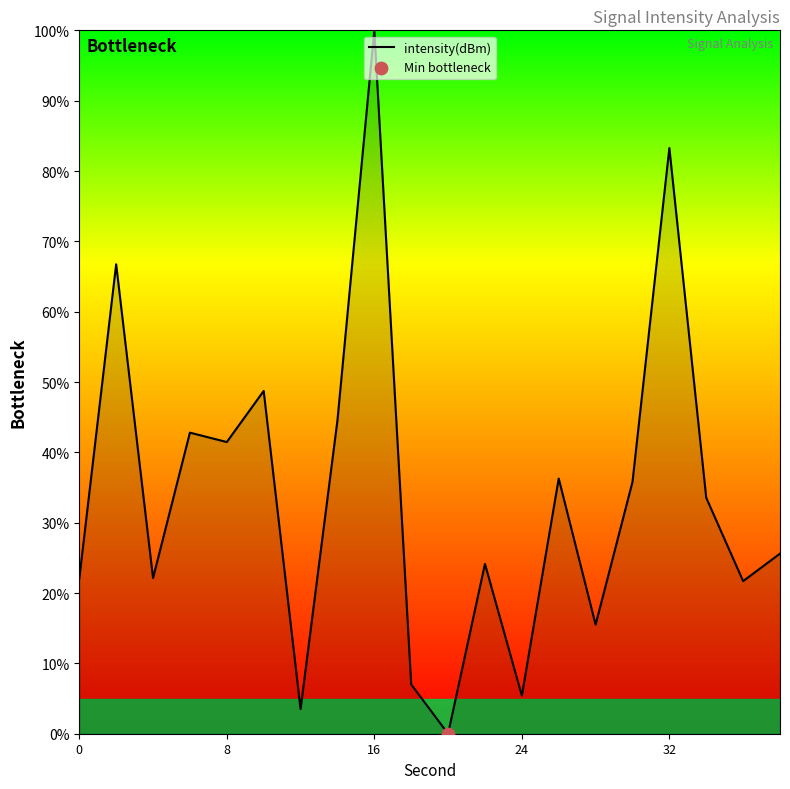

What is the maximum value shown in the chart?

100.0